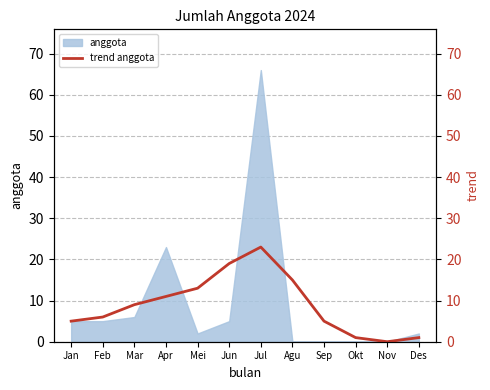

Which category has the highest value across all series?

Jul